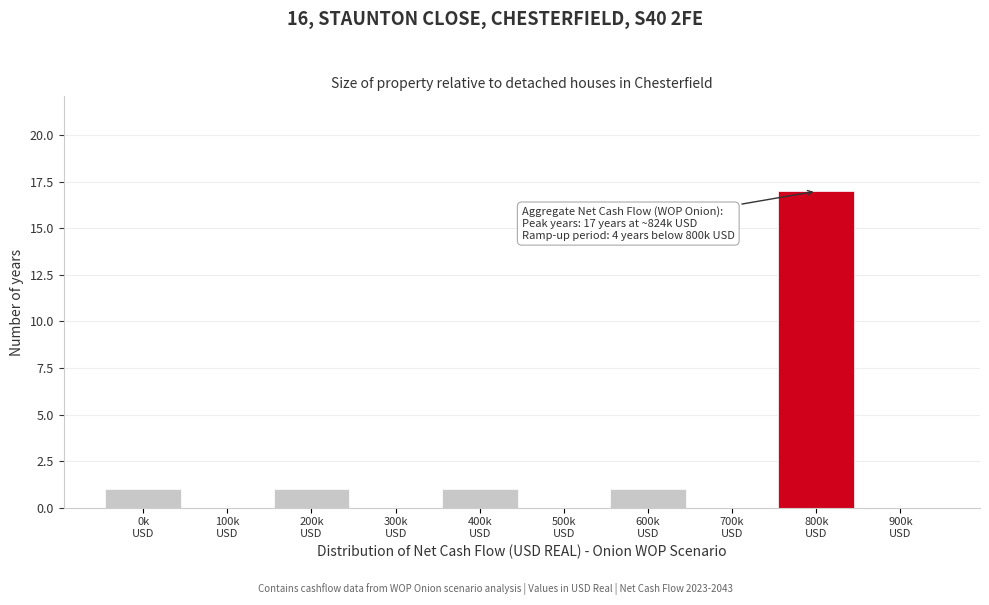

What is the greatest value displayed?

17